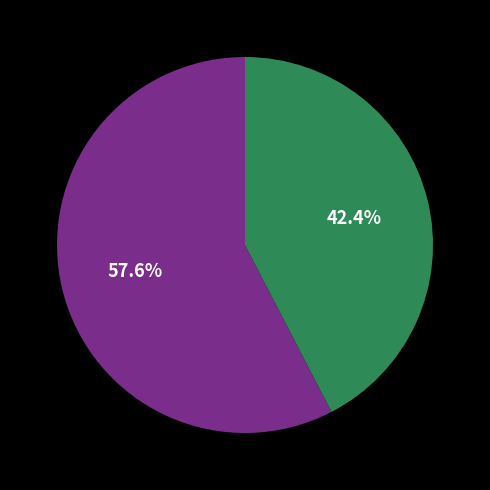

Is there a majority slice in this chart?

Yes